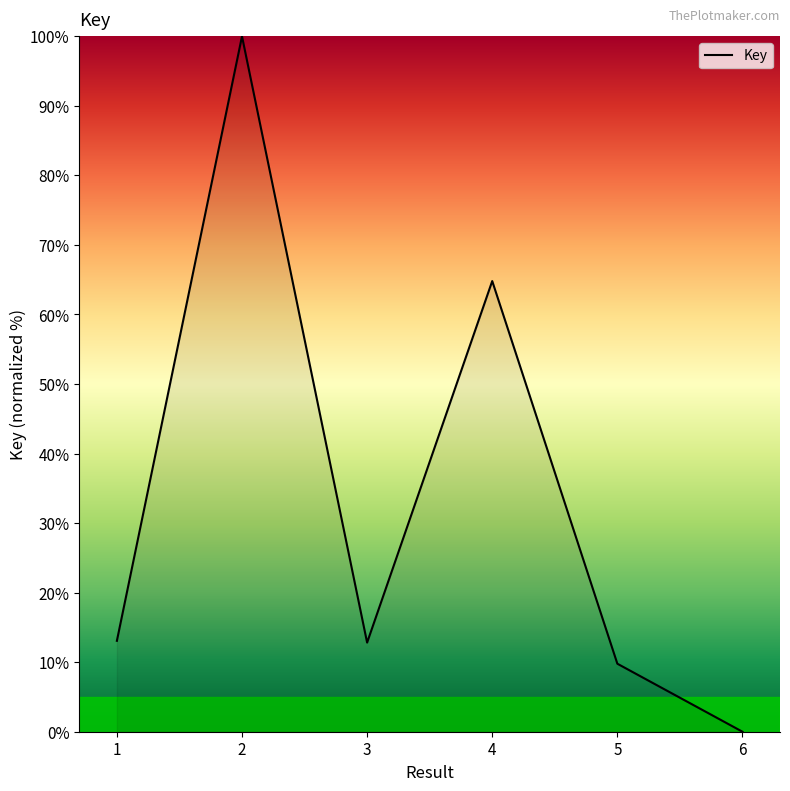

What is the change in value from 4 to 6?

-64.8